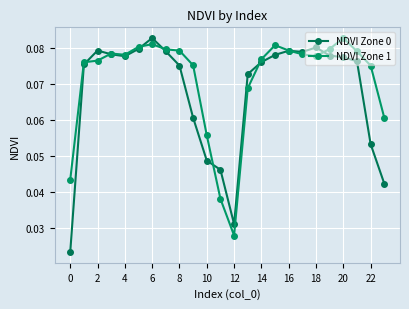

How many lines are shown in the chart?

2